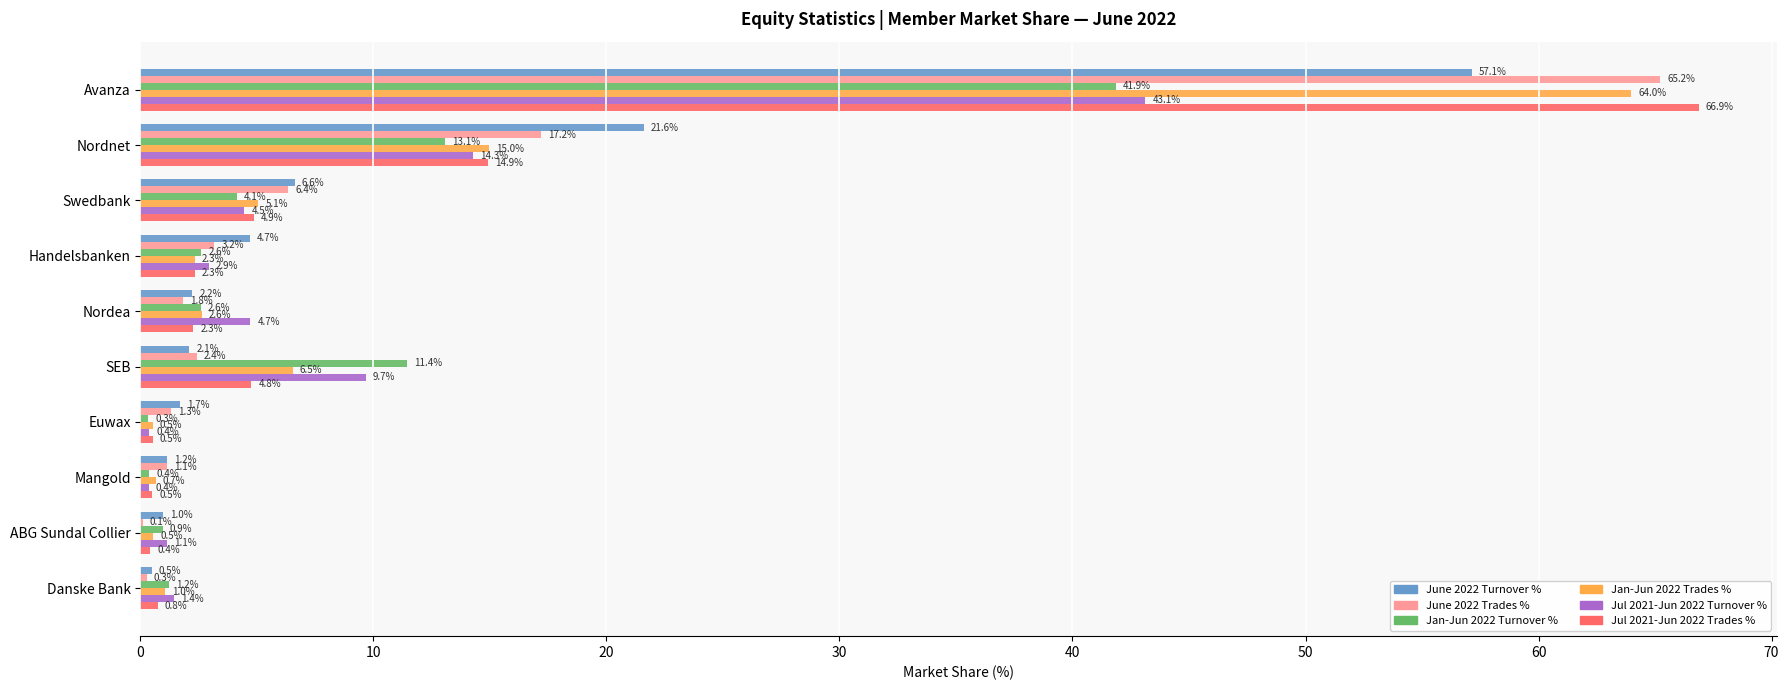

What are all the series names shown in the legend?

June 2022 Turnover %, June 2022 Trades %, Jan-Jun 2022 Turnover %, Jan-Jun 2022 Trades %, Jul 2021-Jun 2022 Turnover %, Jul 2021-Jun 2022 Trades %